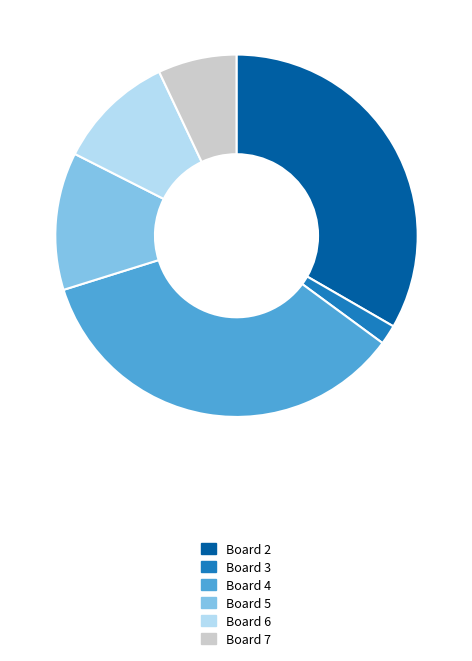

Which category has the biggest portion of the pie?

Board 4